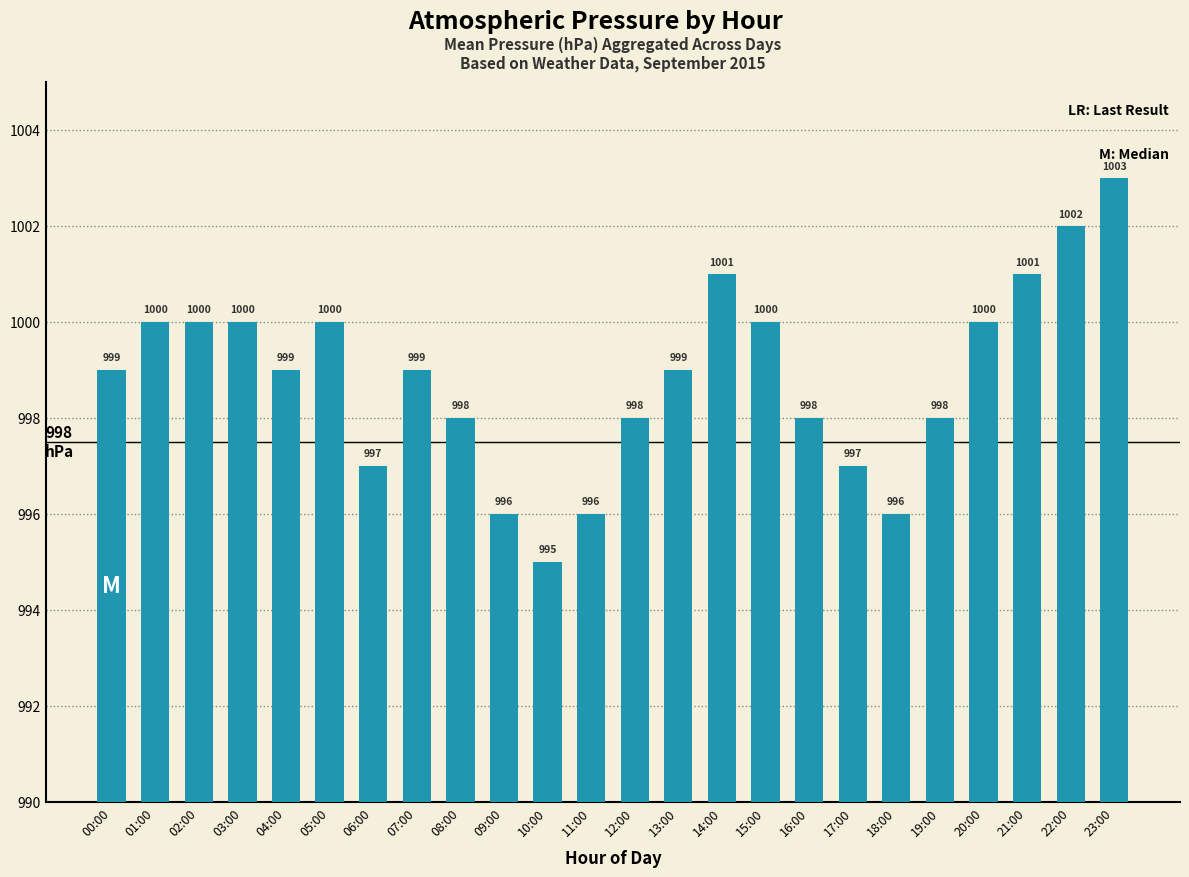

What is the change in value from 07:00 to 09:00?

-3